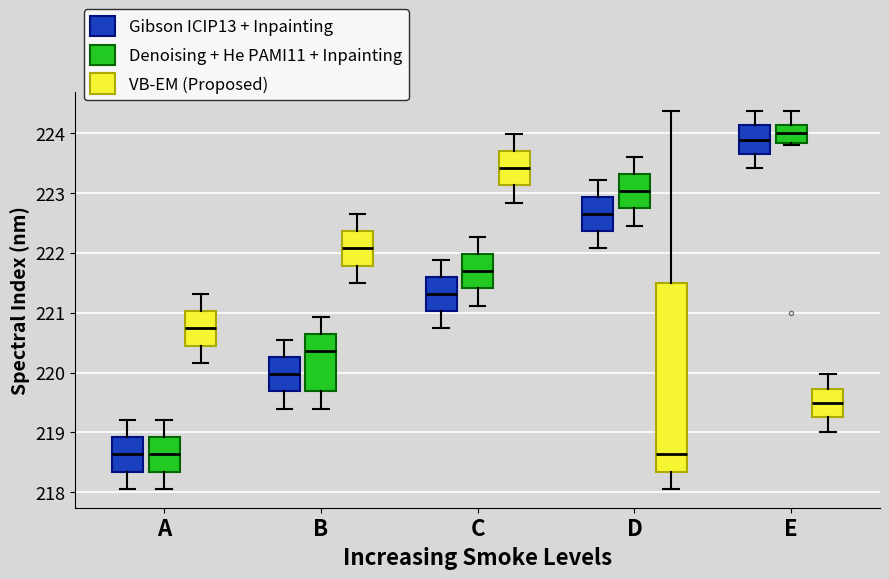

Which box has the highest median line?

E (Denoising + He PAMI11 + Inpainting)